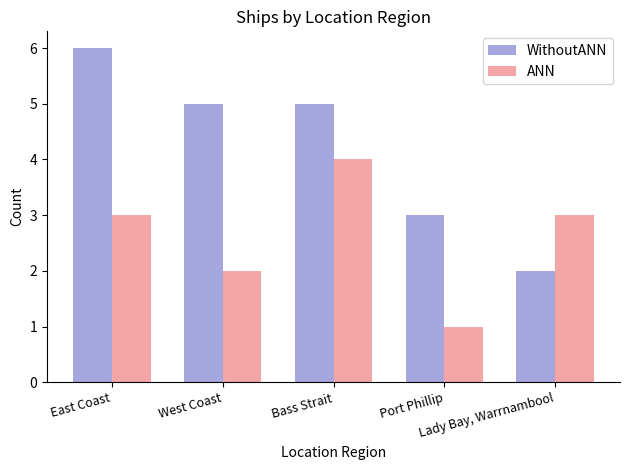

What is the sum of all ANN values?

13